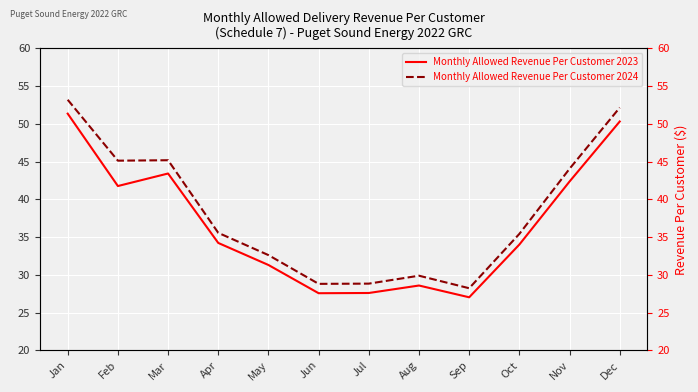

Which series has the widest spread of values?

Monthly Allowed Revenue Per Customer 2024